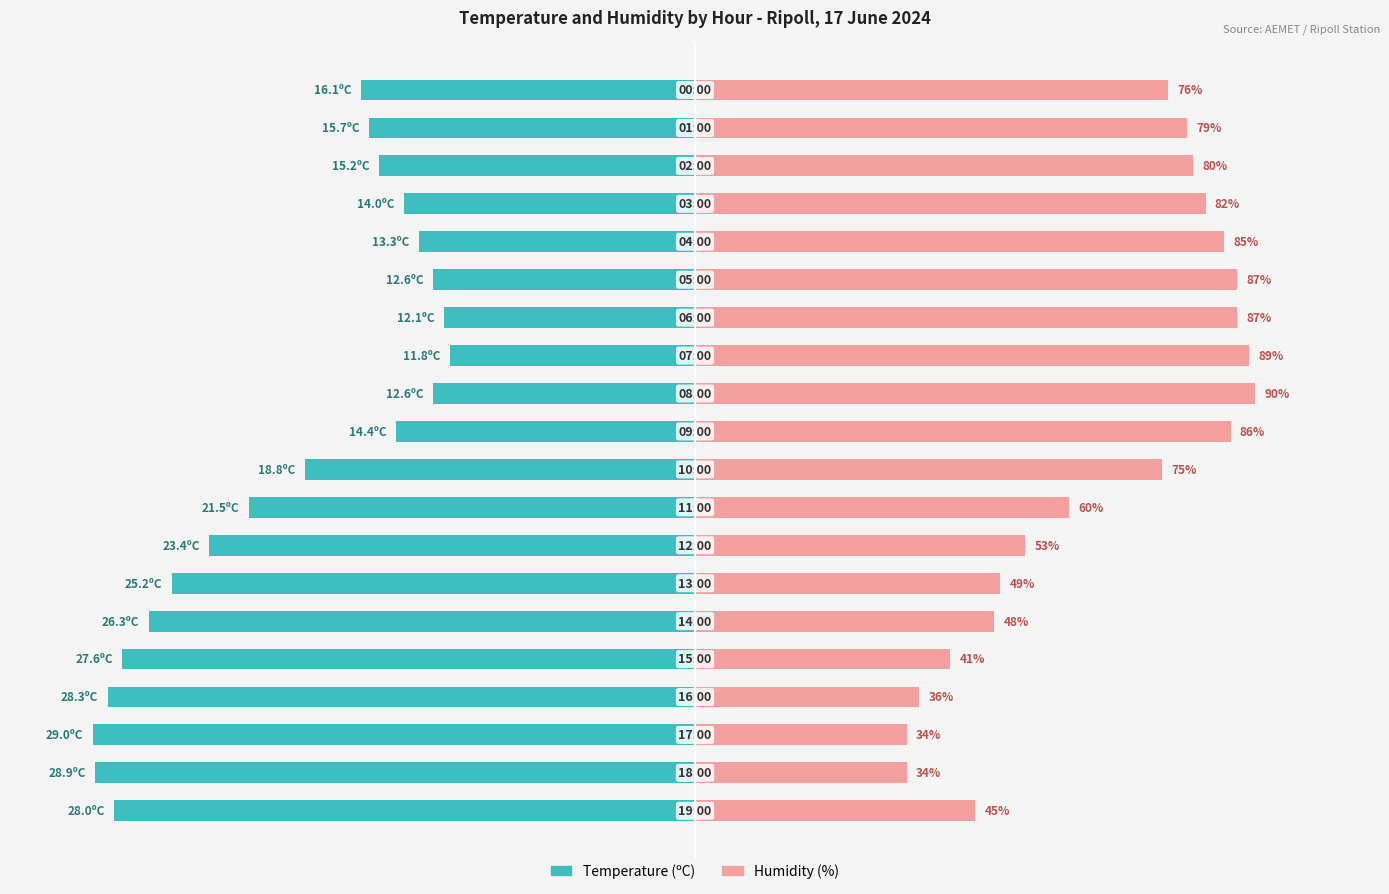

What is the value of the Humidity (%) bar at the 13th from the left?

89.0